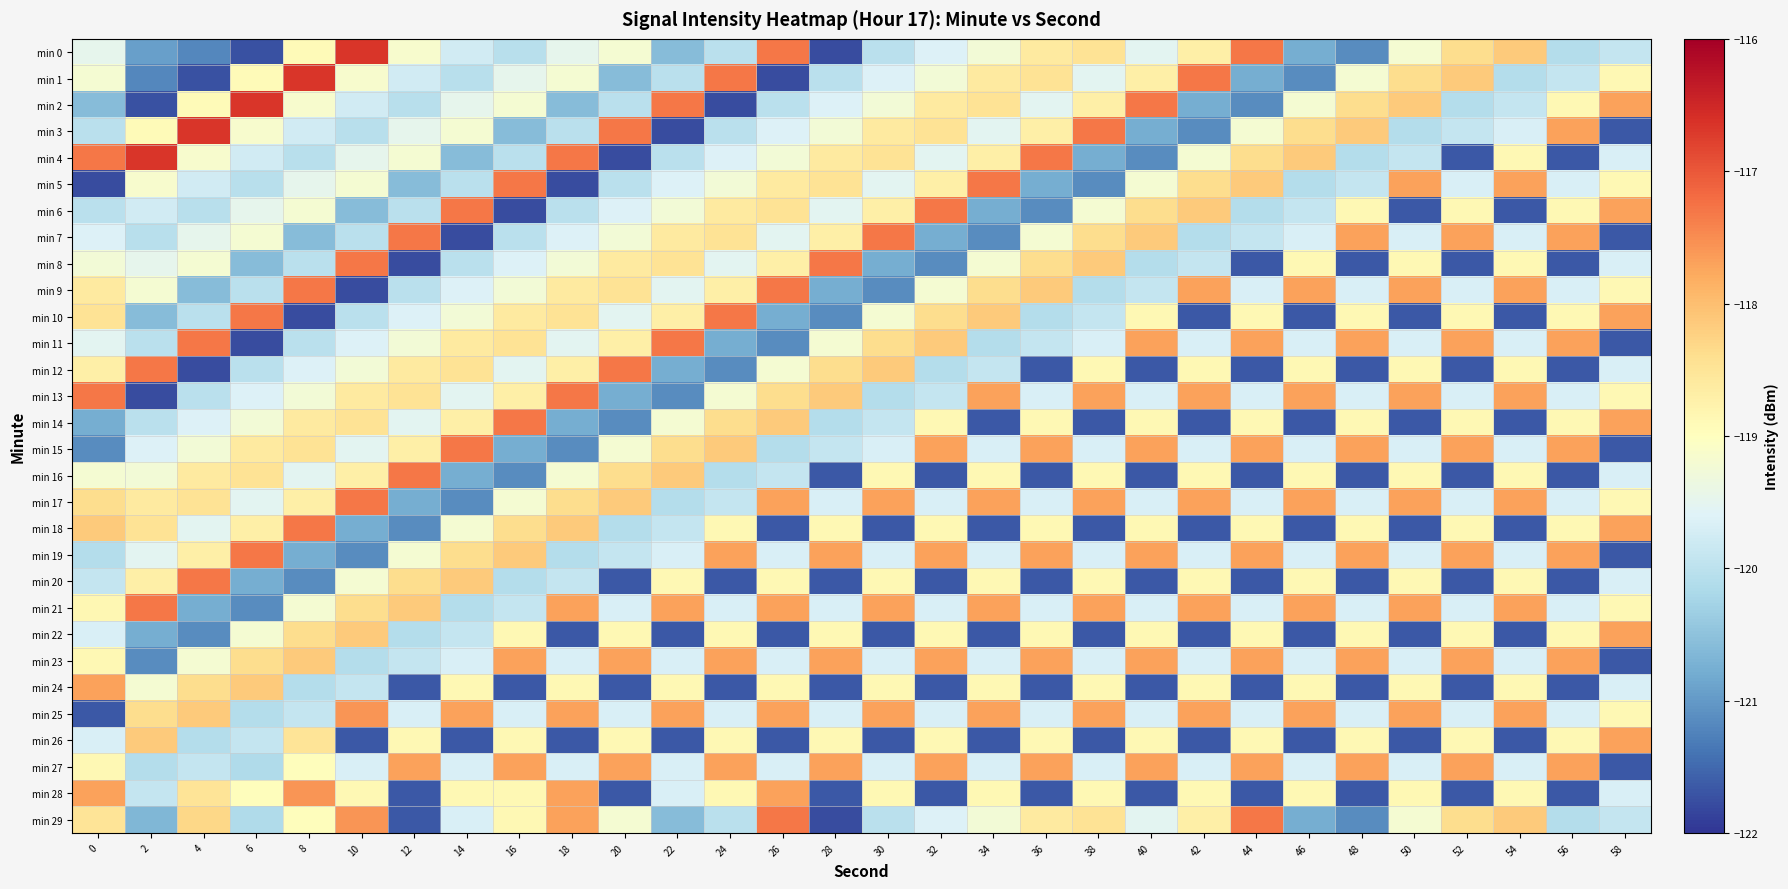

Rank the series by their maximum value, from lowest to highest.

min 22, min 23, min 24, min 26, min 27, min 25, min 28, min 5, min 6, min 7, min 8, min 9, min 10, min 11, min 12, min 13, min 14, min 15, min 16, min 17, min 18, min 19, min 20, min 21, min 29, min 0, min 1, min 2, min 3, min 4